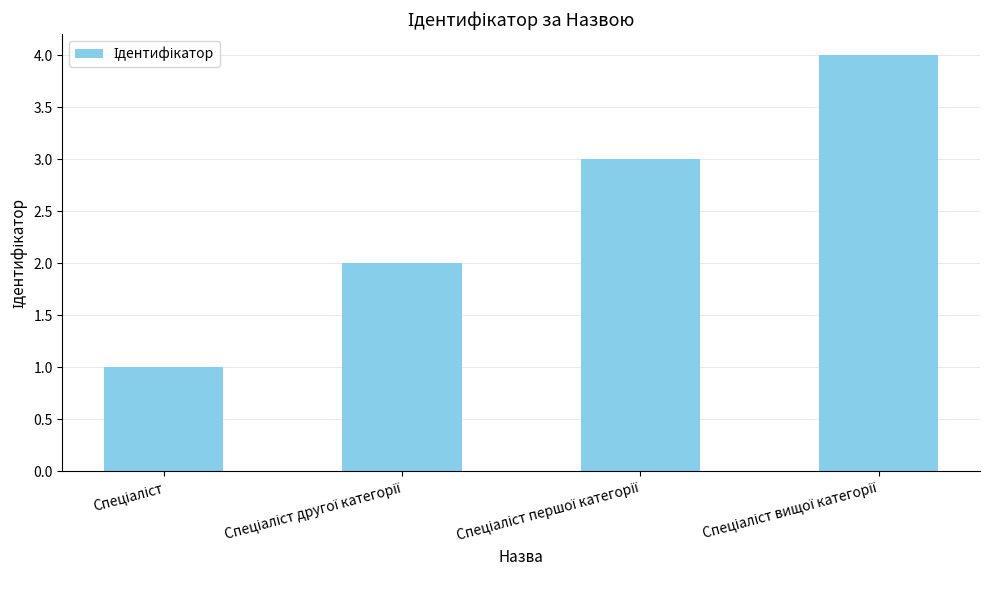

Are the bars grouped side by side (vs. stacked)?

No